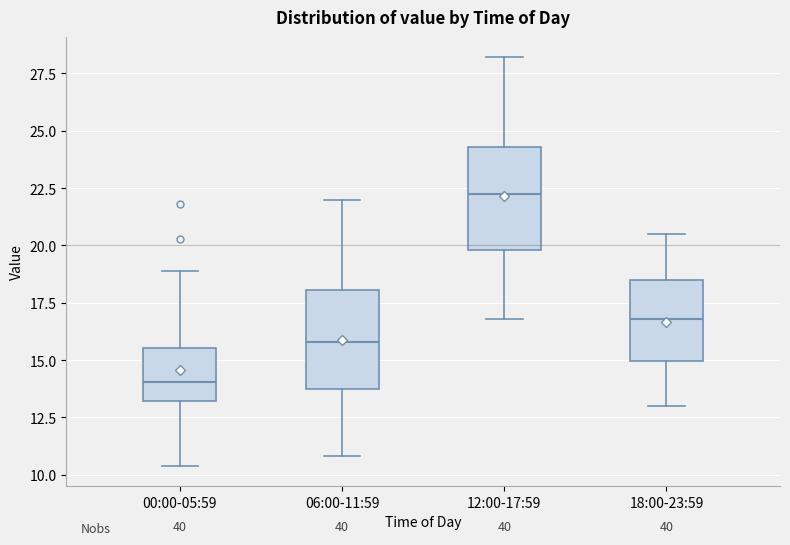

Where is the lower edge of the box for 18:00-23:59 on the y-axis? The values are not printed on the chart, so give them approximately, as read against the axis.

15.0